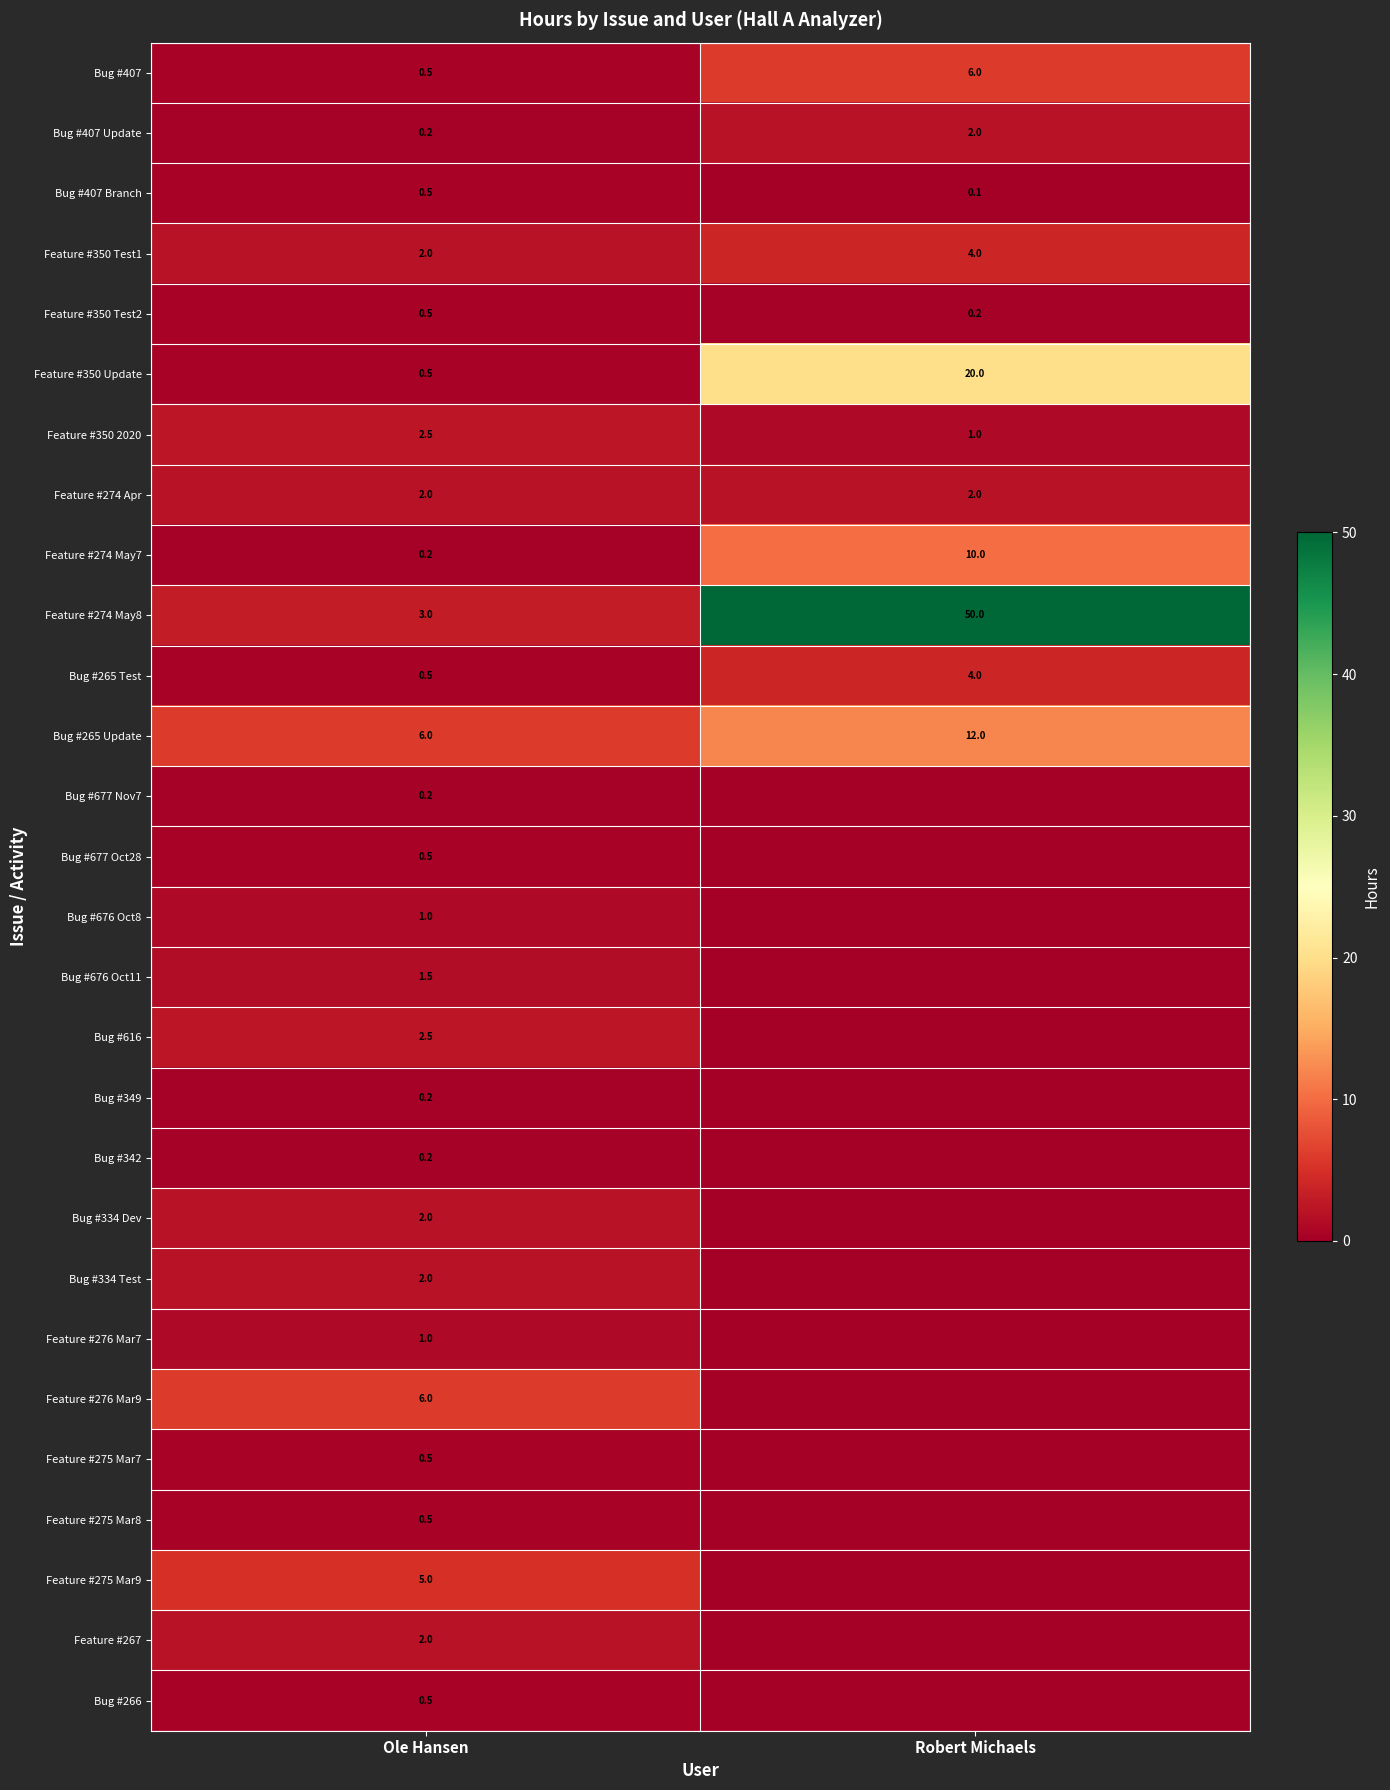

At which label does Feature #350 2020 reach its minimum?

Robert Michaels